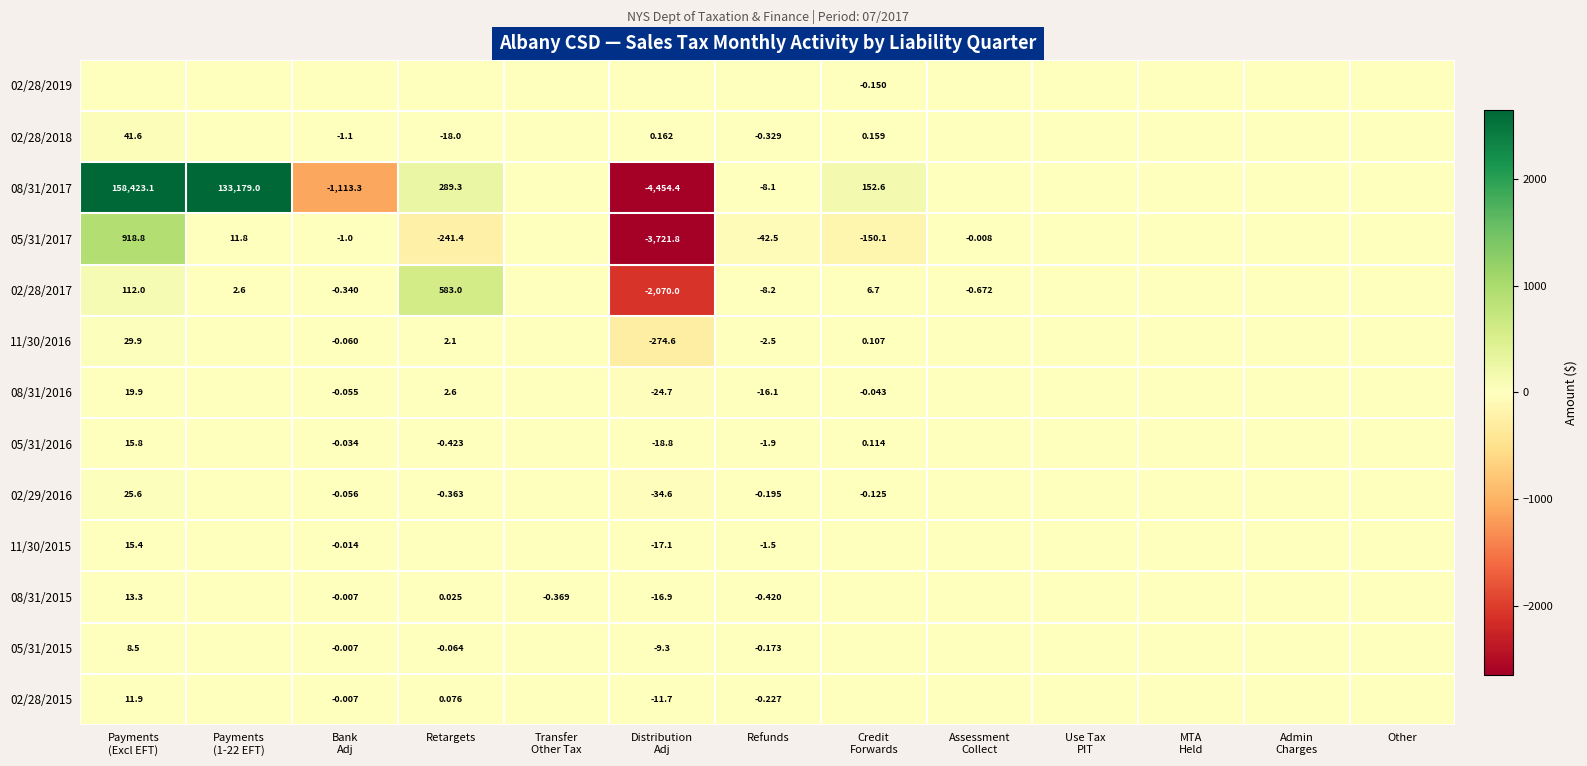

The value of 02/28/2019 at Retargets is 0.0. True or false?

True